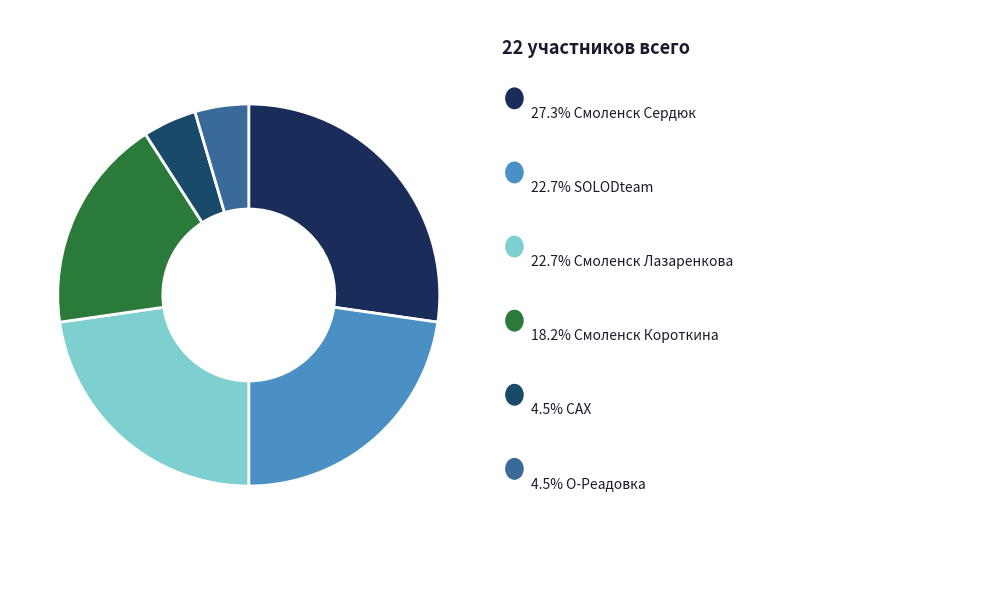

Is there any slice that represents more than half of the pie?

No